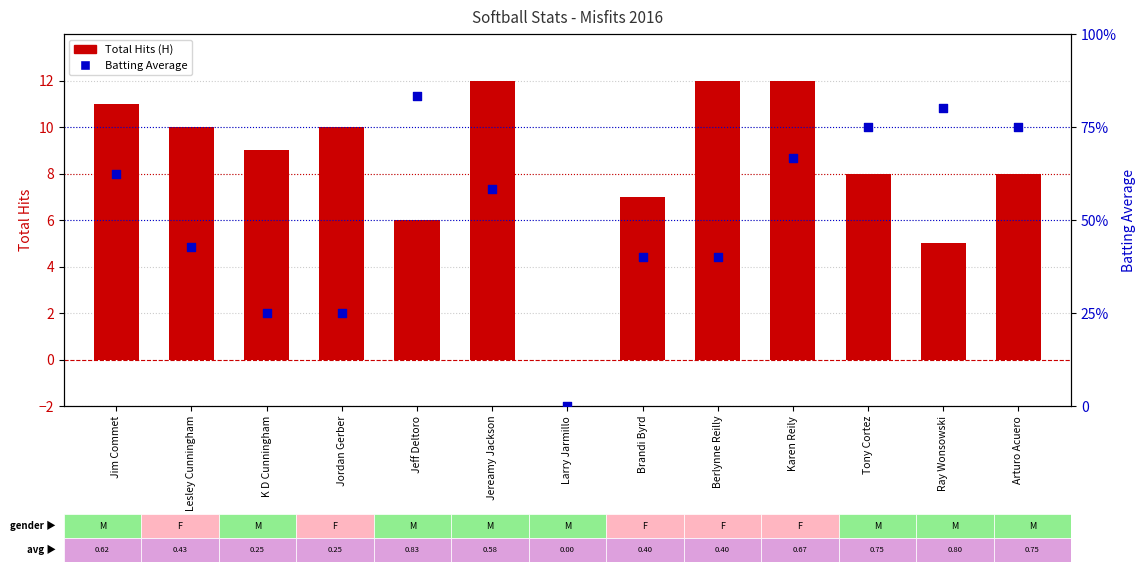

Is the value of Total Hits (H) at Jim Commet greater than the value of Batting Average at Jereamy Jackson?

Yes